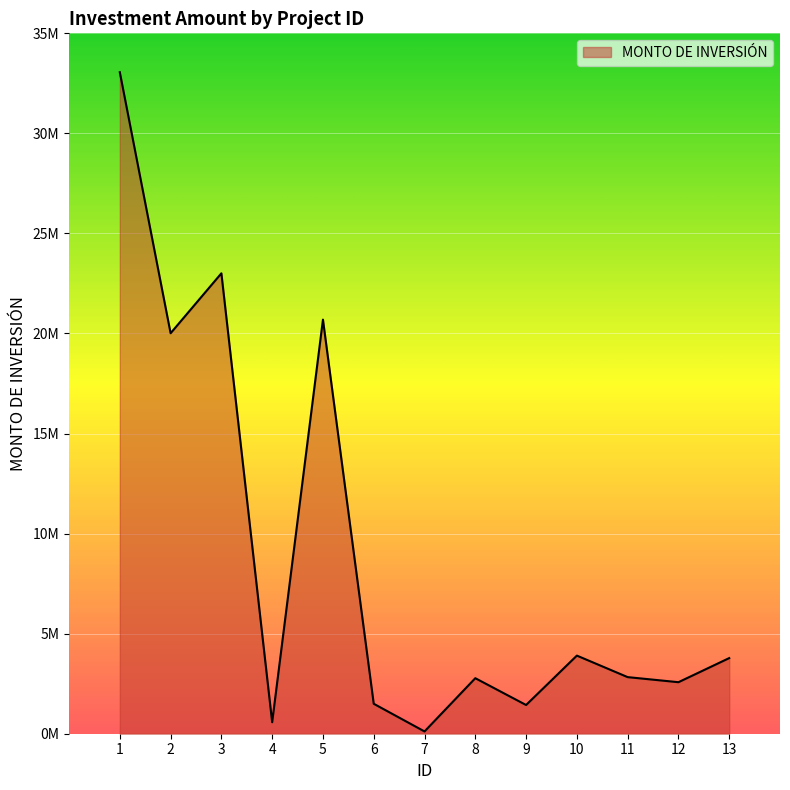

Does the chart display data point markers on the line(s)?

No